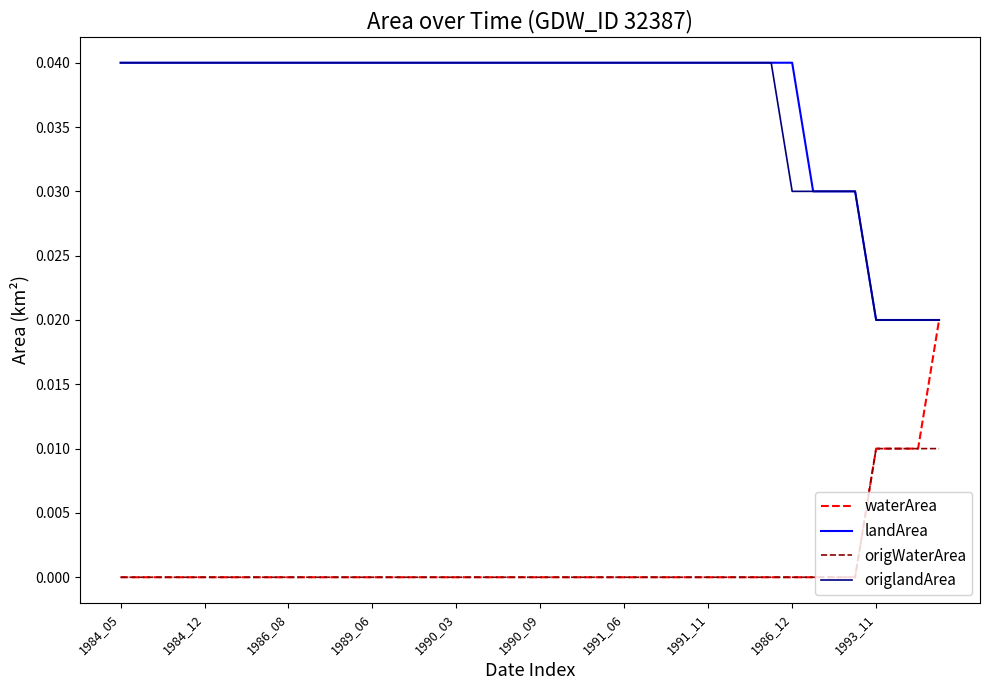

True or false: origlandArea and origWaterArea cross at least once.

False